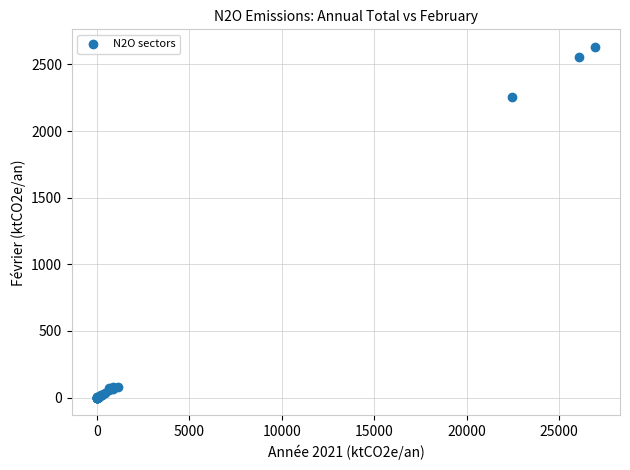

What Y value in the scatter plot is closest to 1315?

2258.5